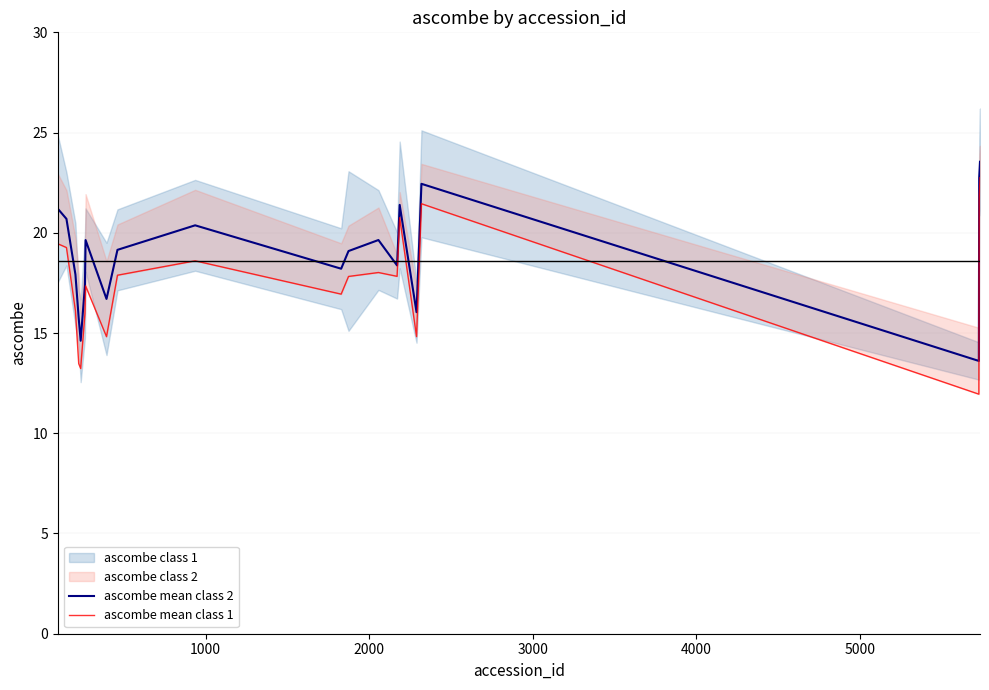

What is the lowest value of the ascombe mean class 2 series?

13.6